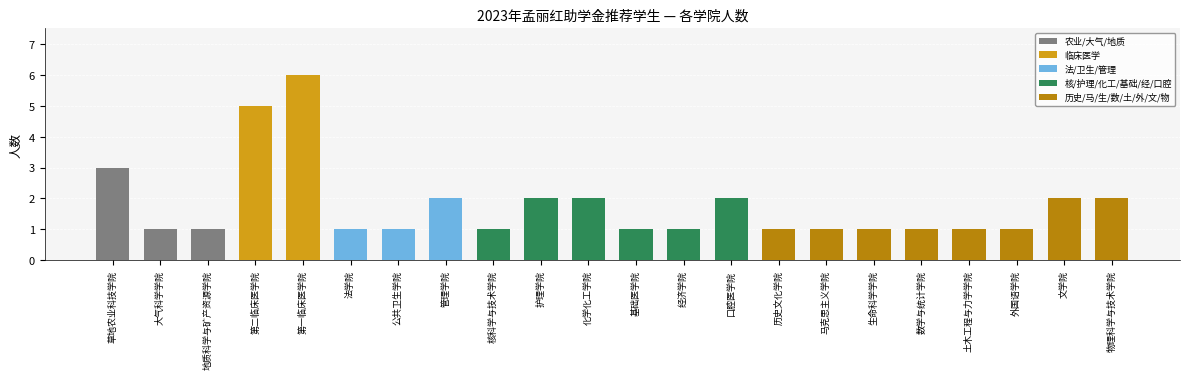

Which label corresponds to the largest value in the chart?

第一临床医学院